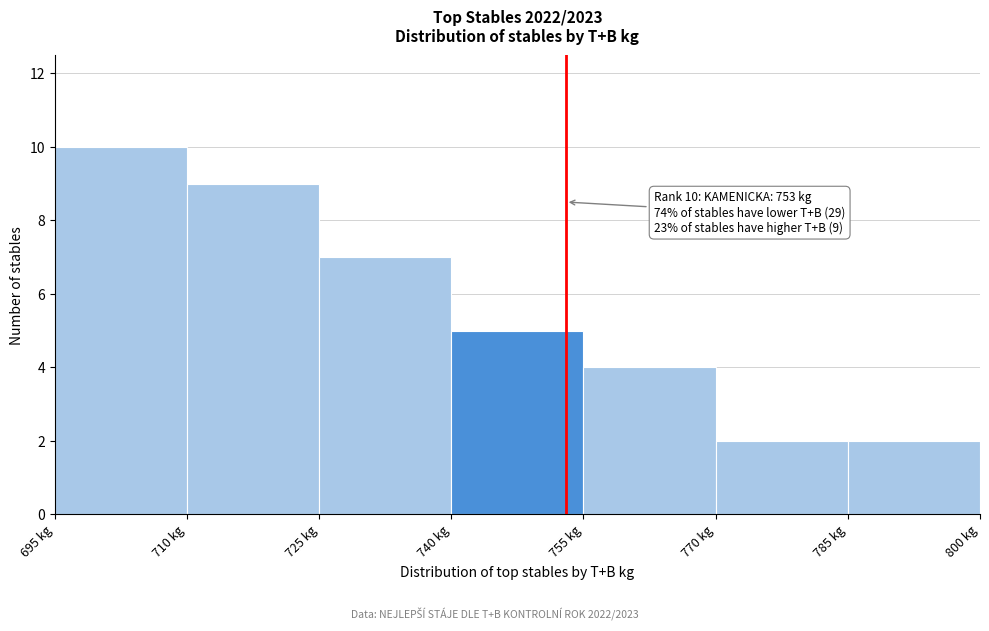

Which range on the x-axis has the tallest bar?

695 to 710